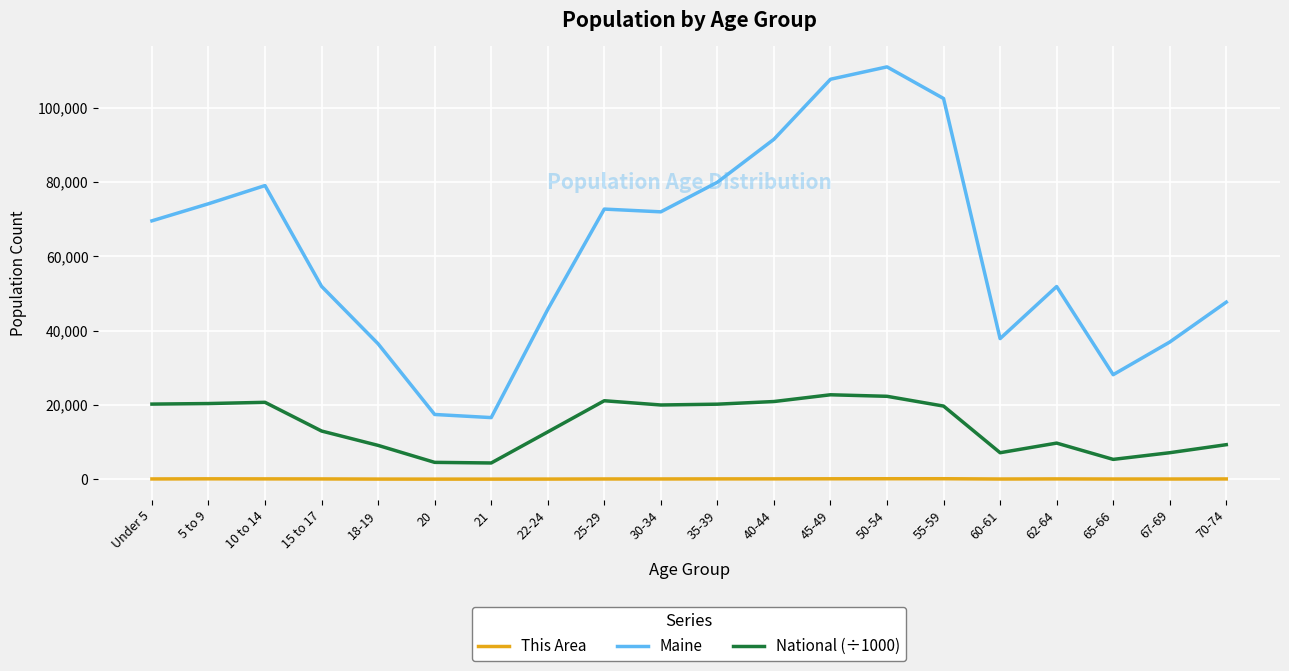

True or false: Maine and National (÷1000) cross at least once.

False